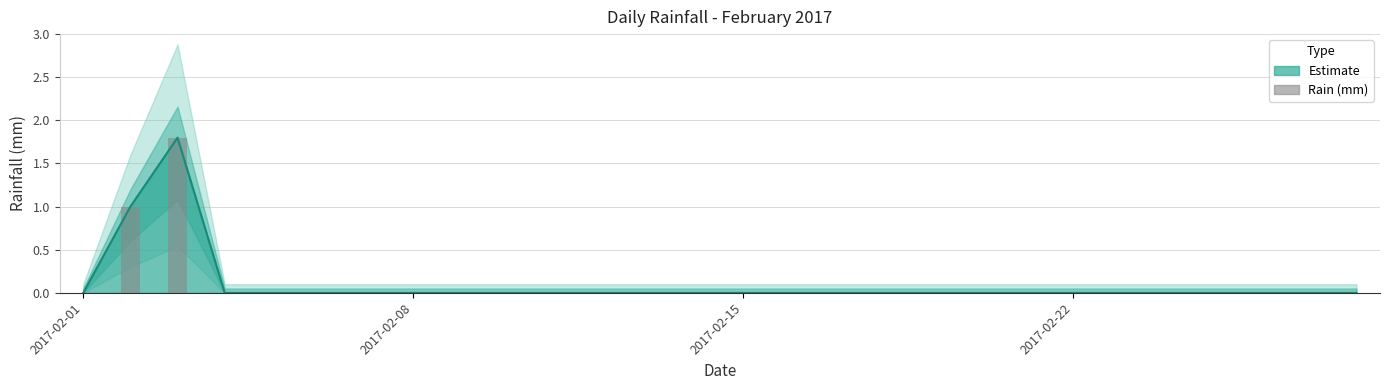

The value at 2017-02-22 is -0.8. True or false?

False